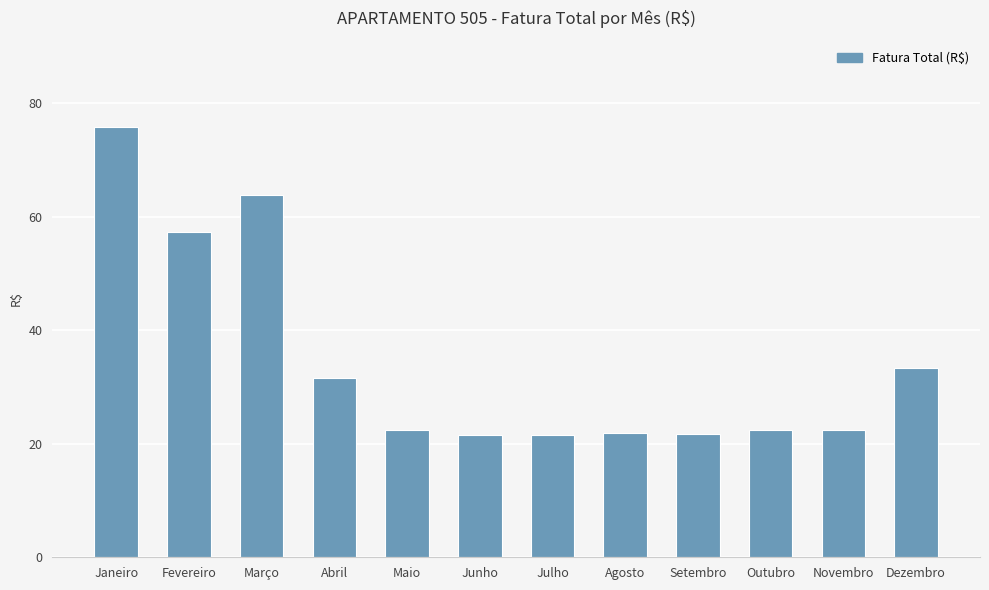

Which category has the highest value across all series?

Janeiro